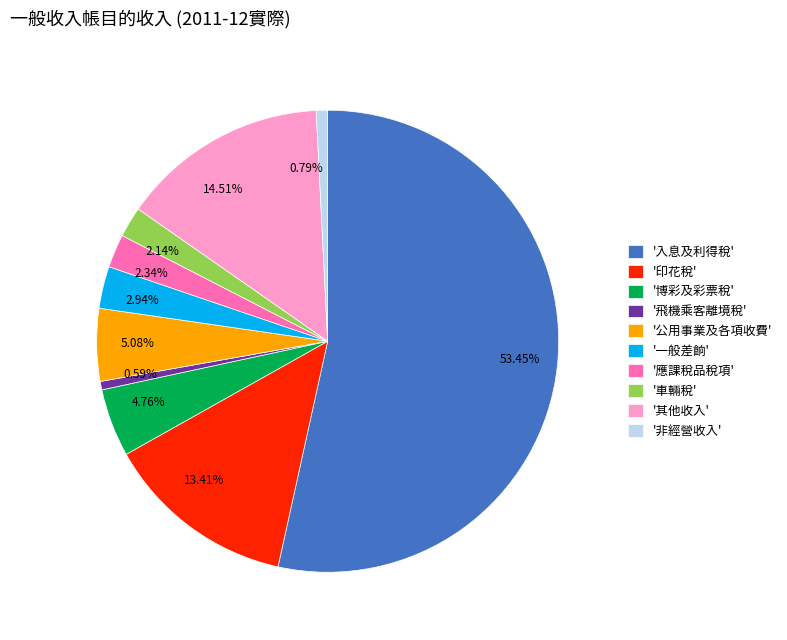

Between 4.76% and 0.79%, which is larger?

4.76%